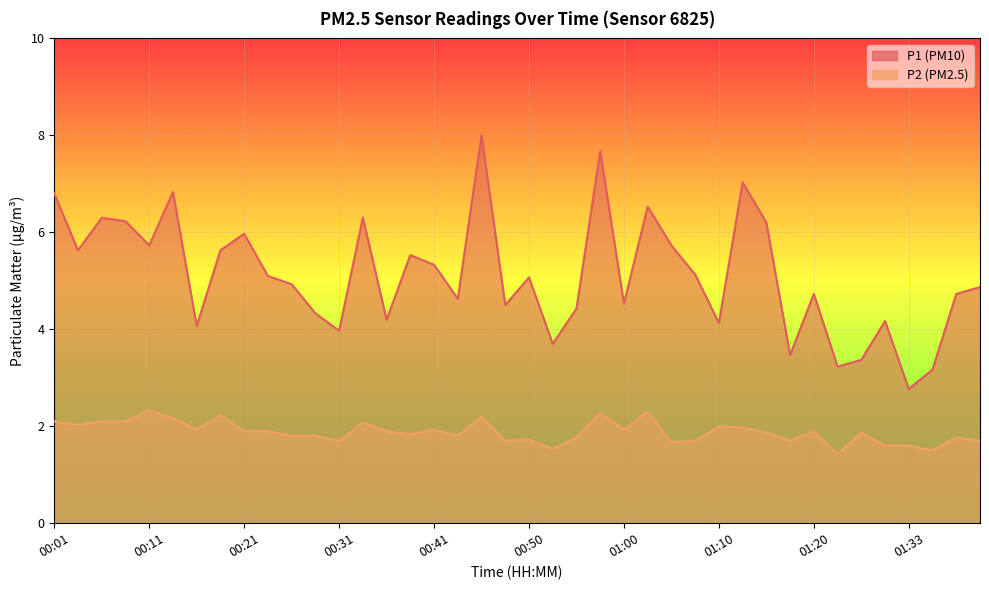

What is the difference between the second highest and minimum values in the P2 series?

0.9